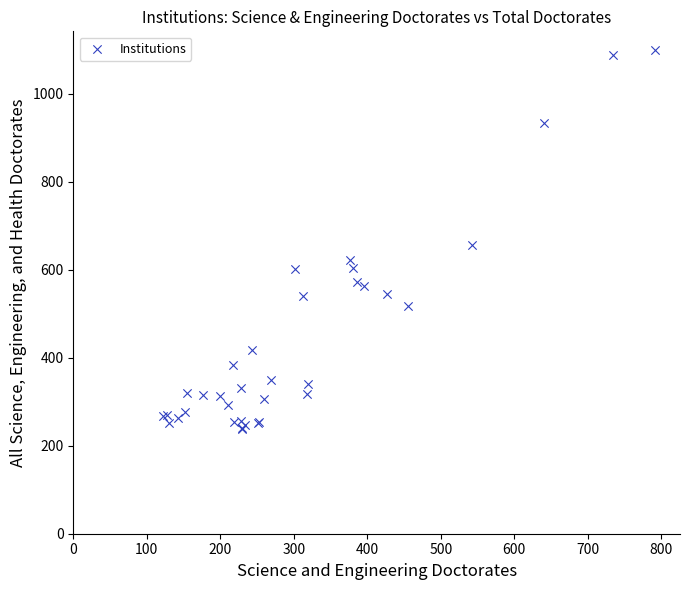

What Y value in the scatter plot is closest to 669?

656